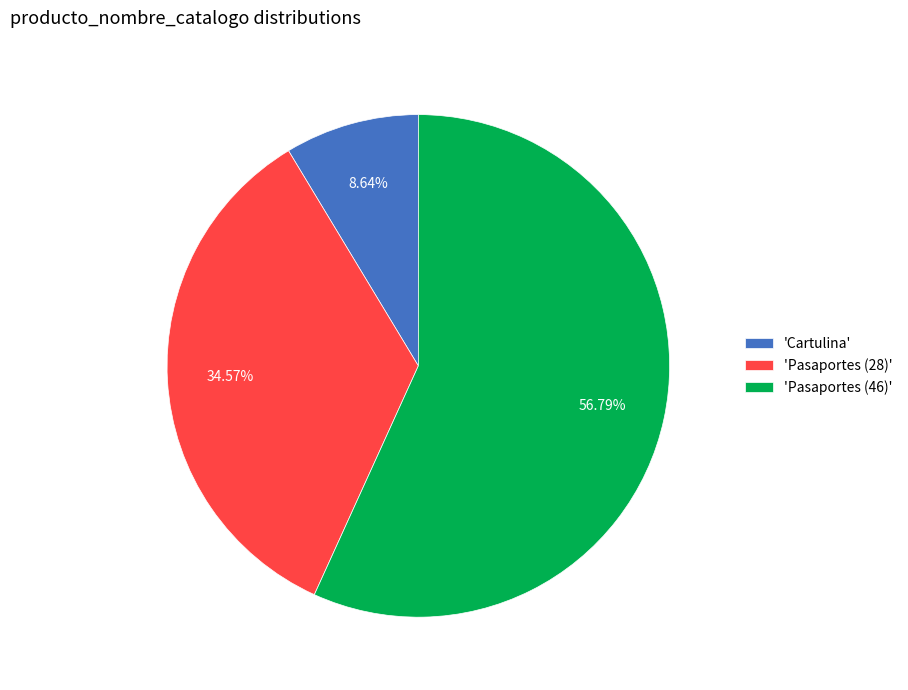

How many slices are in this pie chart?

3